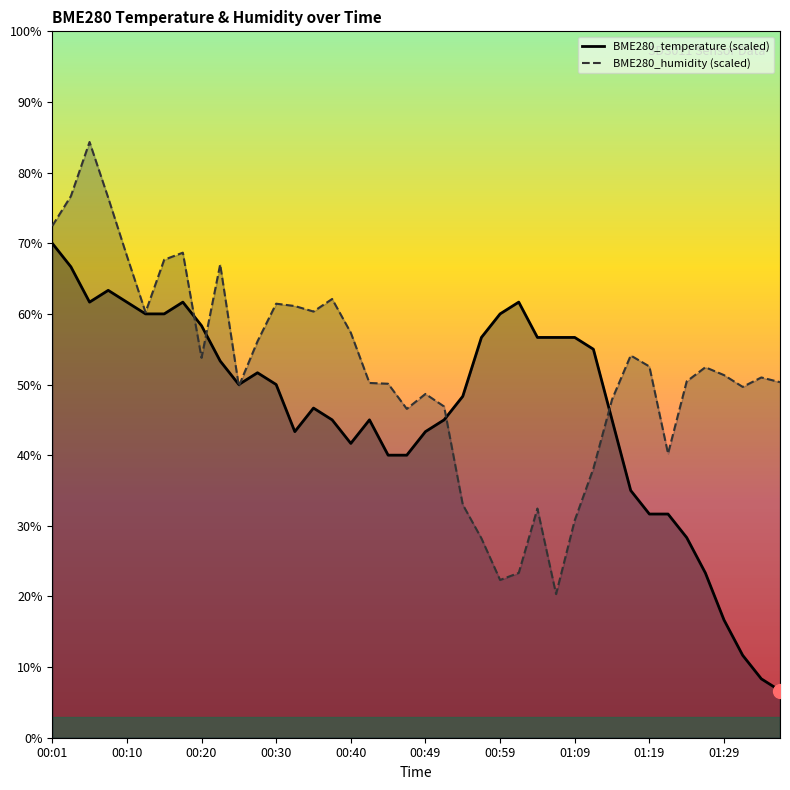

Does the chart have visible grid lines?

No